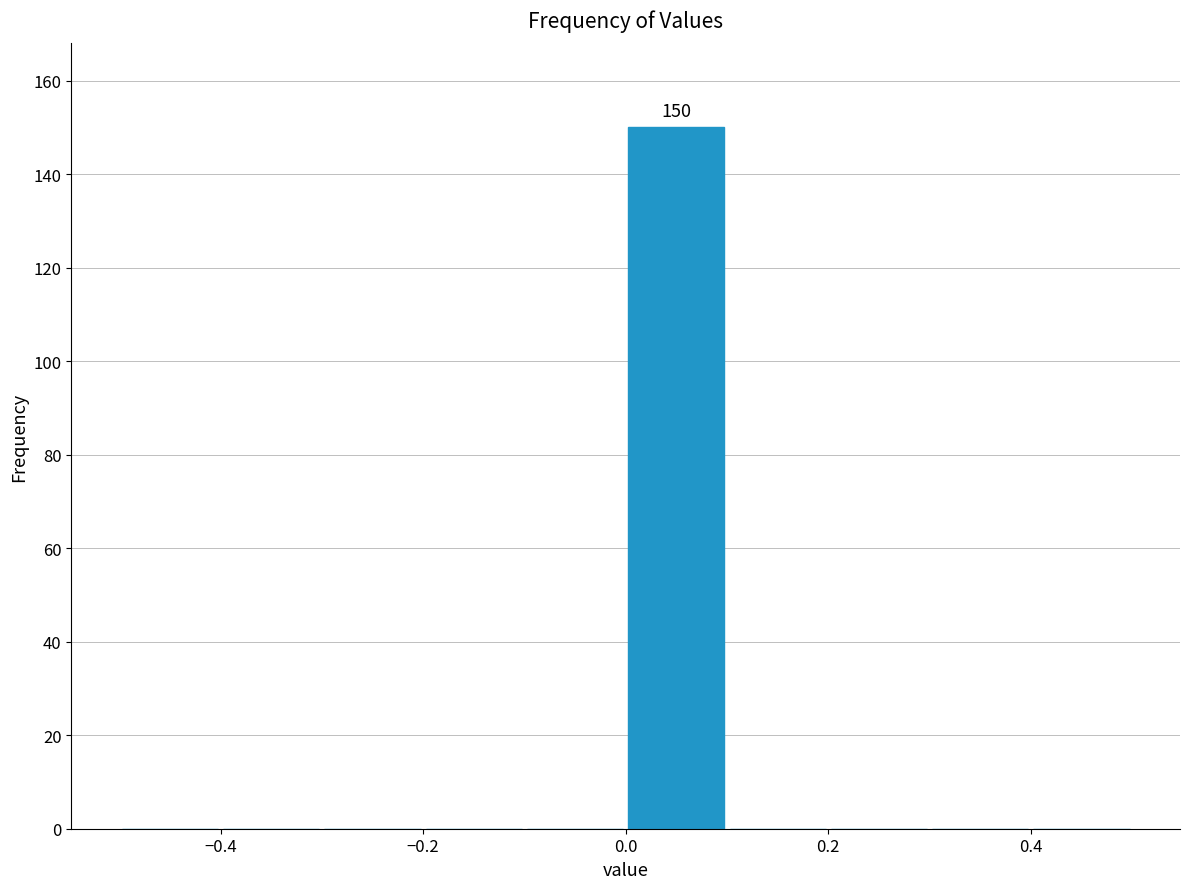

Which range on the x-axis has the tallest bar?

0.0 to 0.1